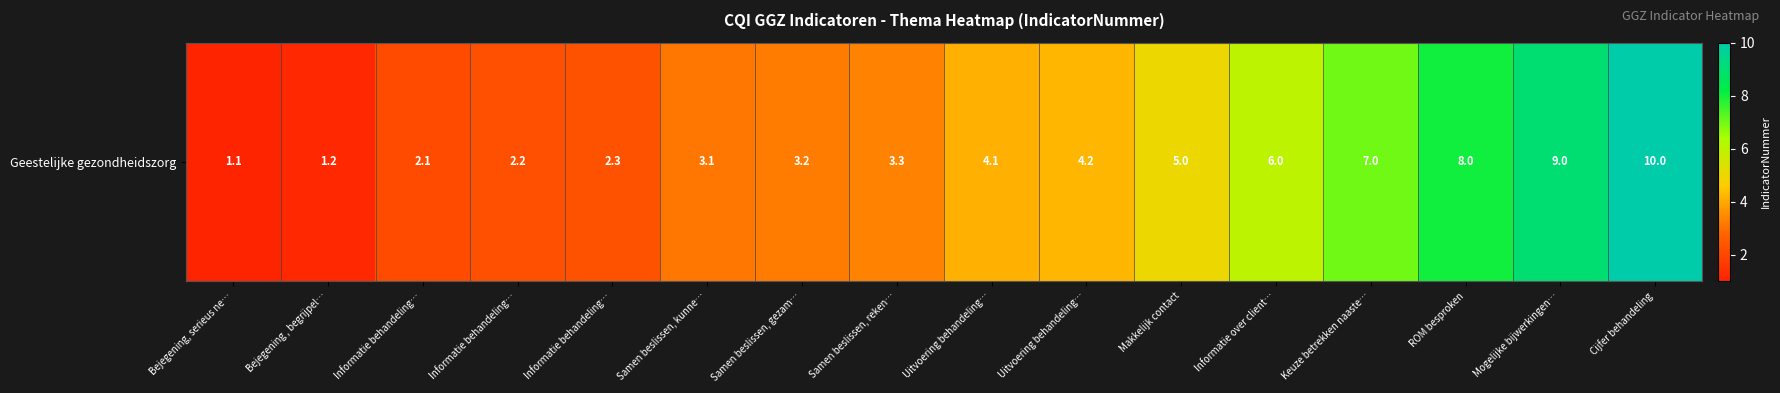

What is the minimum value shown in the chart?

1.1